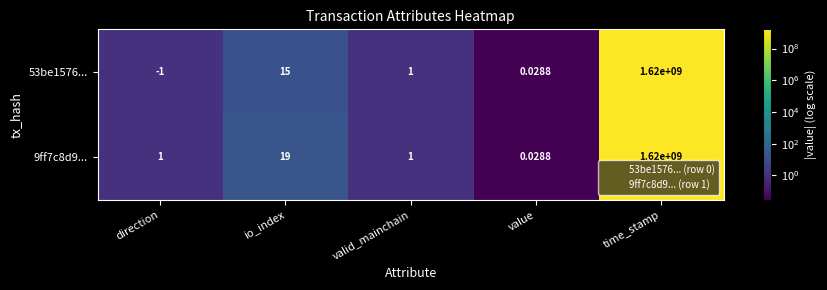

Is the value of 9ff7c8d9... at time_stamp greater than the value of 53be1576... at value?

Yes